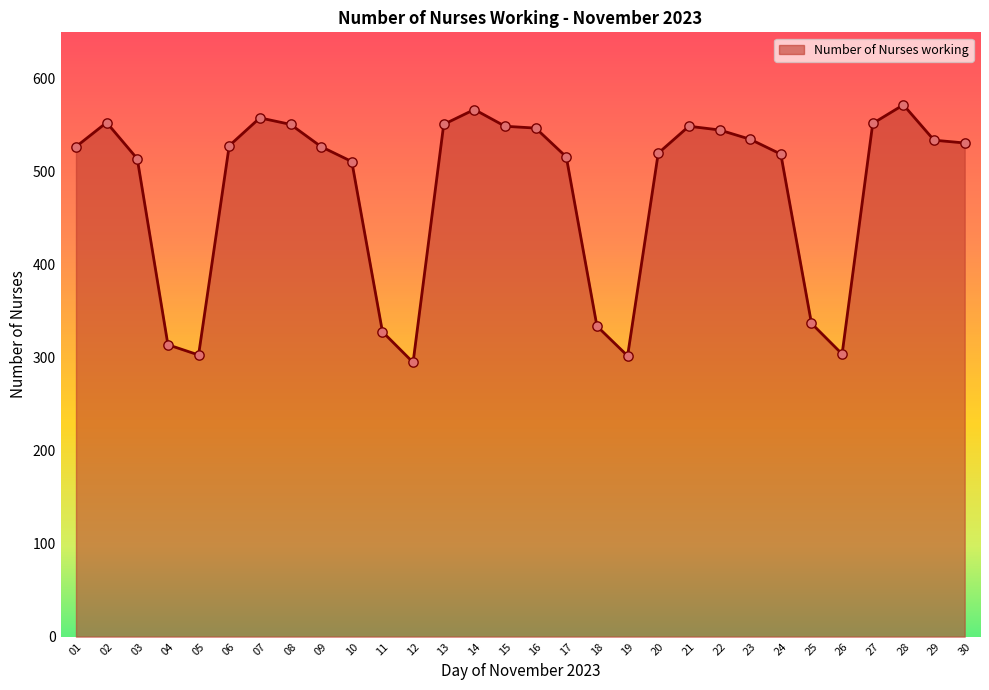

What is the change in value from 16 to 27?

+5